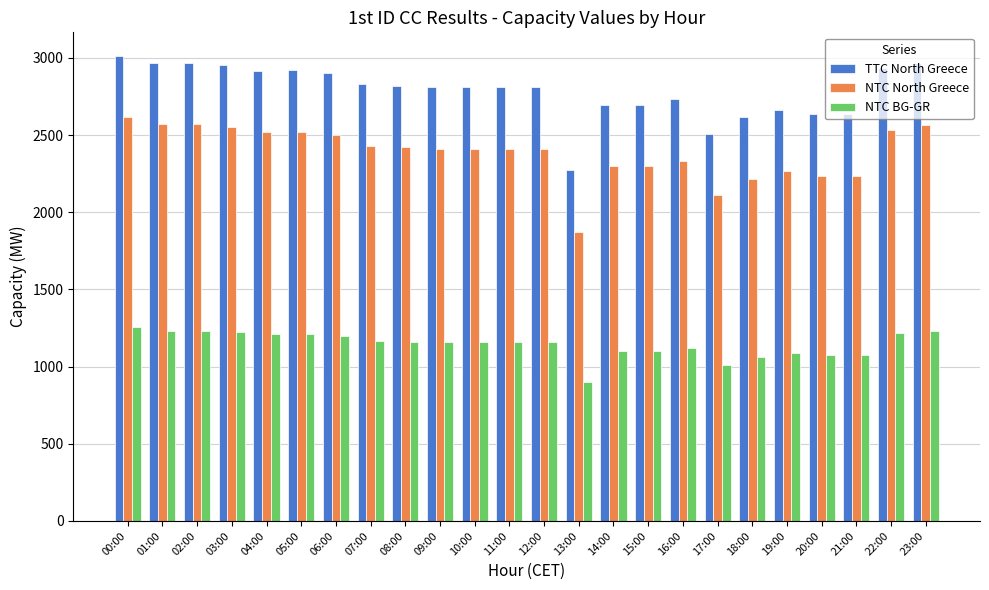

At which label does NTC North Greece reach its peak?

00:00